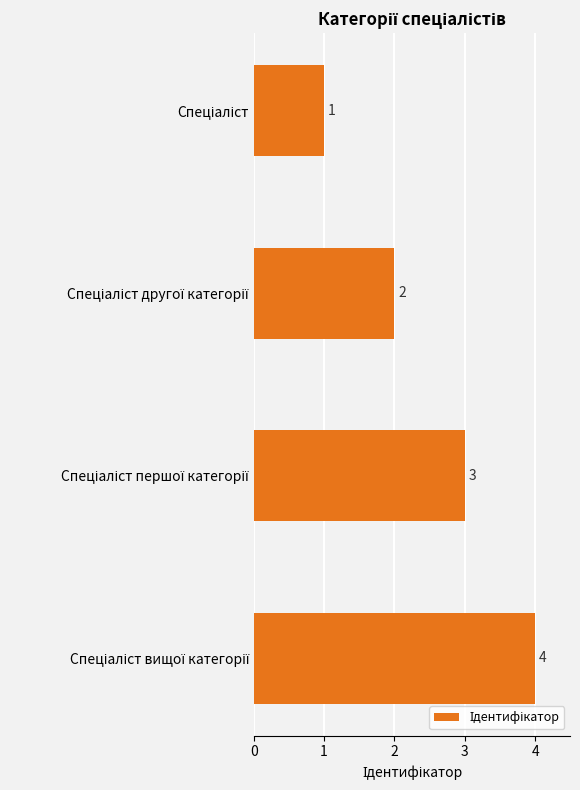

What is the maximum value shown in the chart?

4